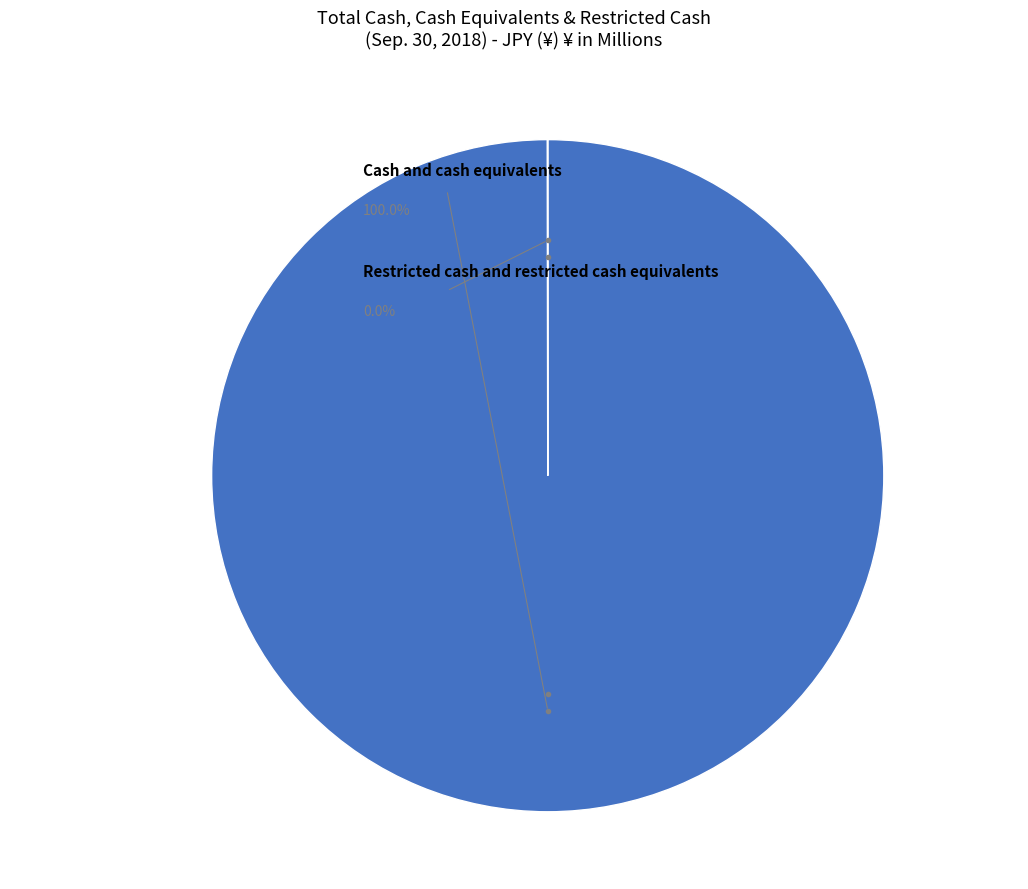

The Cash and cash equivalents slice represents 100% of the pie. True or false?

True